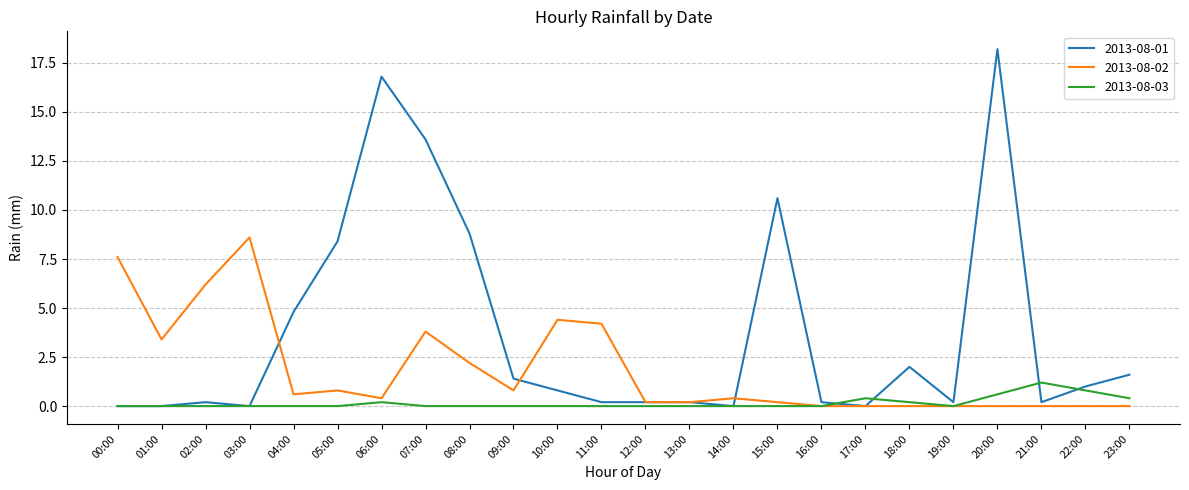

Which category has the highest value in the 2013-08-03 series?

21:00